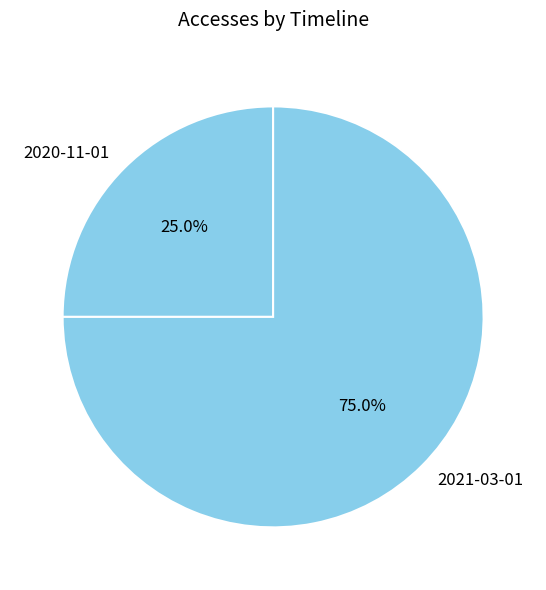

Which slice is the smallest?

2020-11-01